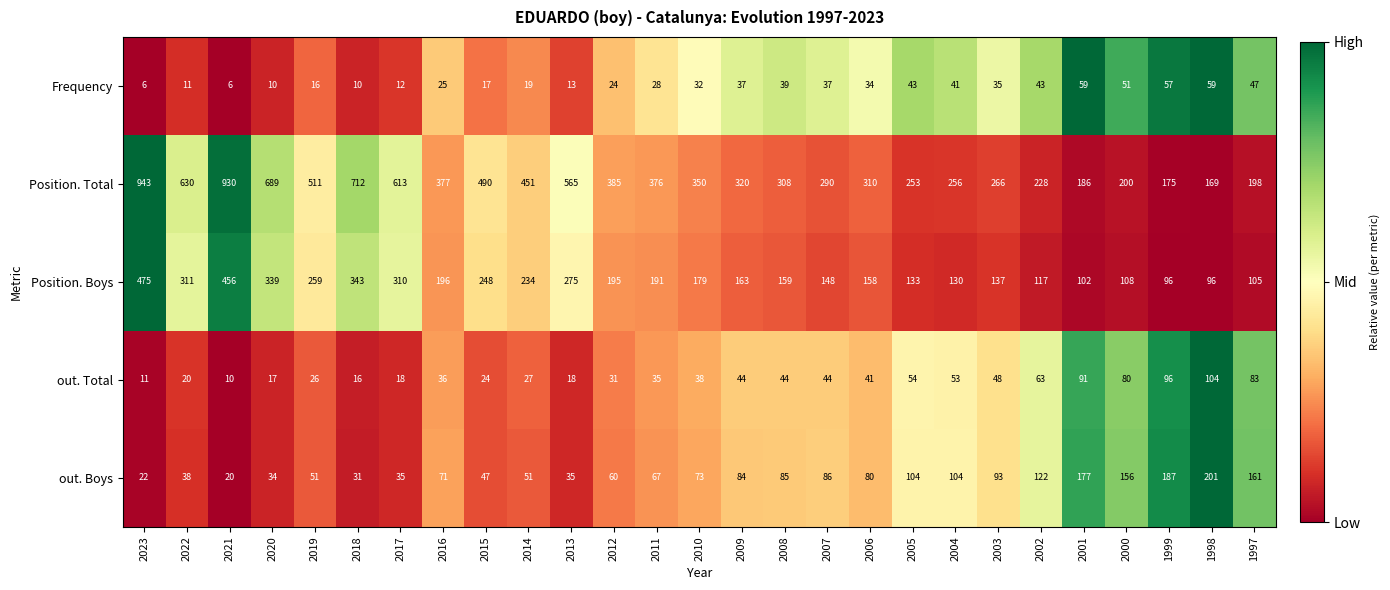

What is the sum of the Position. Total values at 2016 and 2008?

685